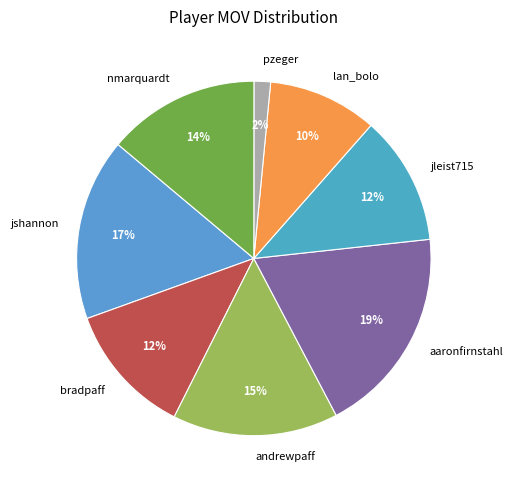

What is the largest slice in the pie chart?

aaronfirnstahl